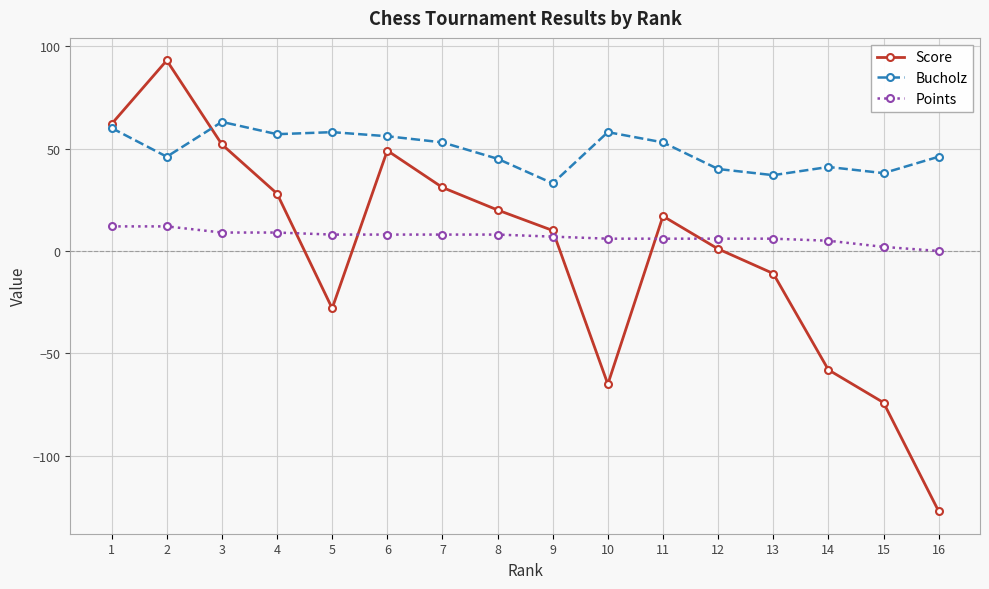

Reading left to right, list all the values displayed in this chart.

Score: 1=62	2=93	3=52	4=28	5=-28	6=49	7=31	8=20	9=10	10=-65	11=17	12=1	13=-11	14=-58	15=-74	16=-127
Bucholz: 1=60	2=46	3=63	4=57	5=58	6=56	7=53	8=45	9=33	10=58	11=53	12=40	13=37	14=41	15=38	16=46
Points: 1=12	2=12	3=9	4=9	5=8	6=8	7=8	8=8	9=7	10=6	11=6	12=6	13=6	14=5	15=2	16=0